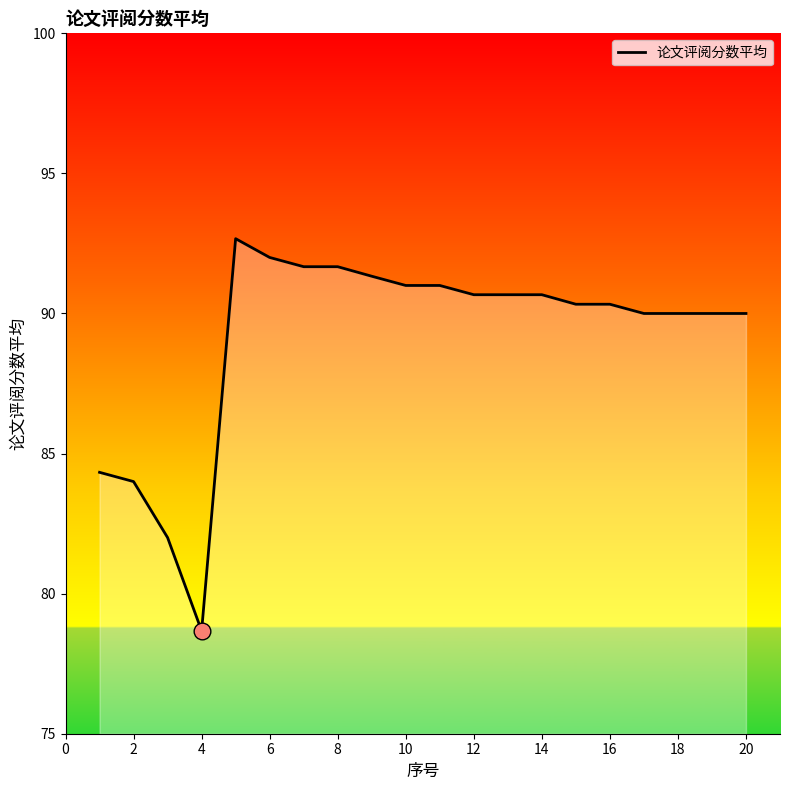

What is the difference between the maximum and minimum values?

14.0